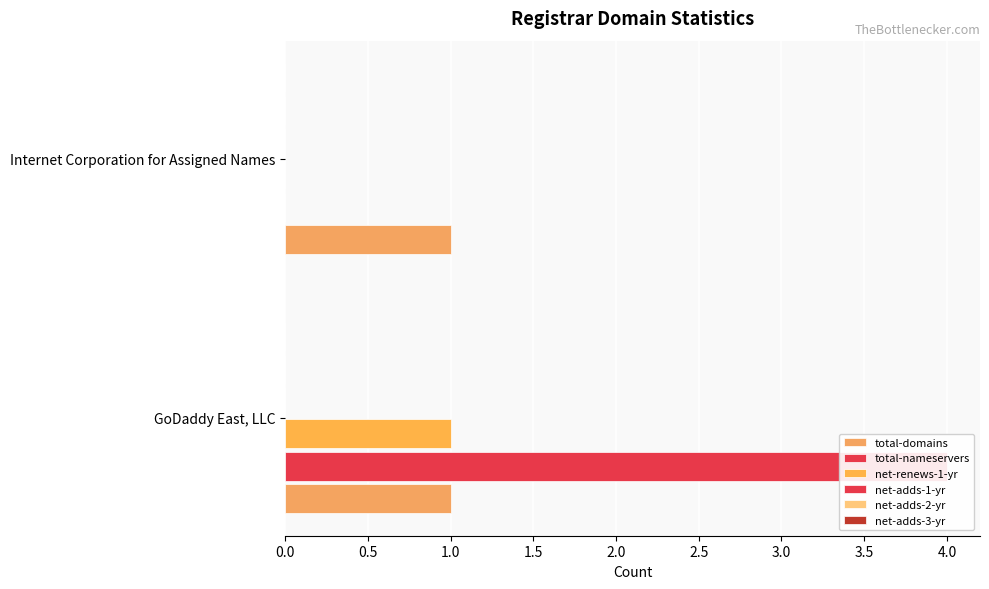

Reading left to right, extract all data points from this chart.

total-domains: 0.1	0.1
total-nameservers: 4.0	0.0
net-renews-1-yr: 1.0	0.0
net-adds-1-yr: 0.1	0.1
net-adds-2-yr: 0.1	0.1
net-adds-3-yr: 0.1	0.1